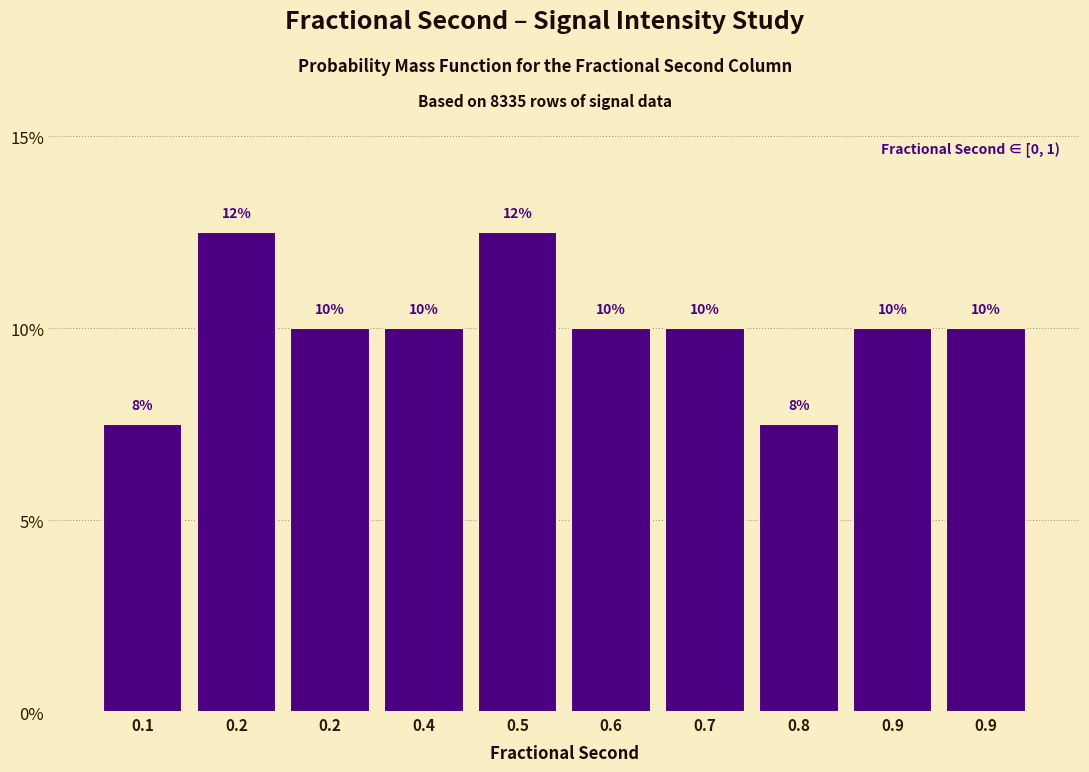

Are the bars horizontal?

No